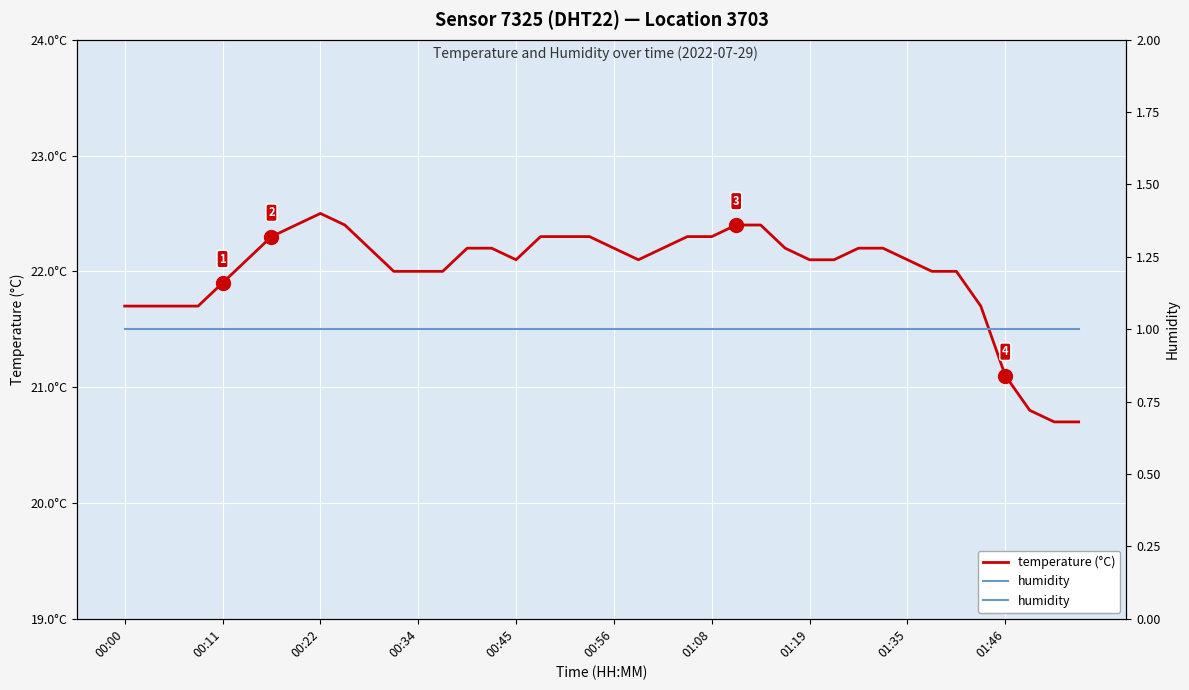

The value of humidity at 00:00 is 1.7. True or false?

False